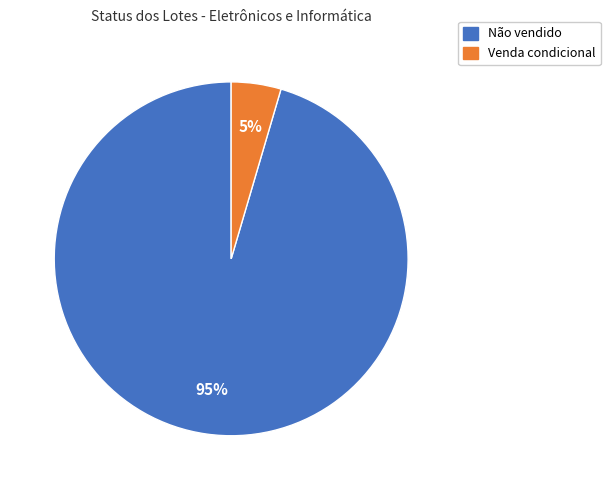

To the nearest percent, what is the average slice percentage?

50%